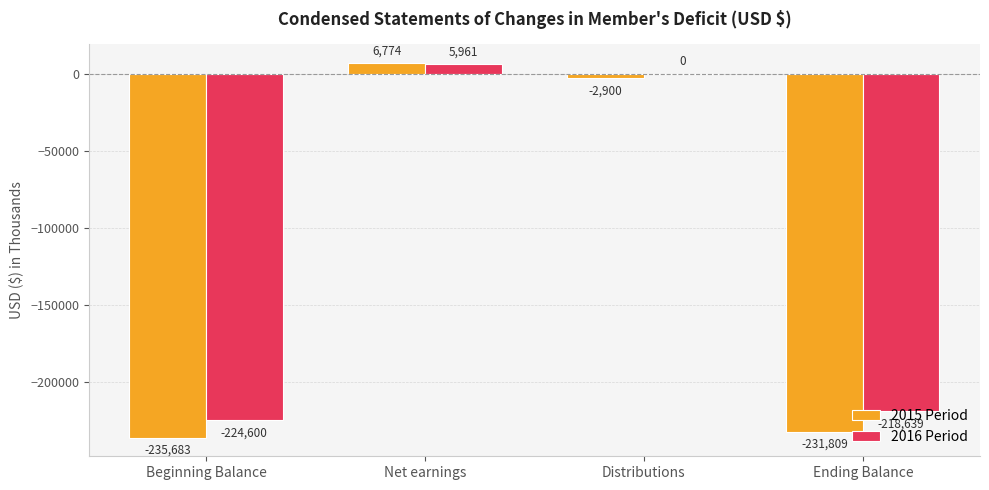

Read the 2016 Period value at Net earnings.

5961